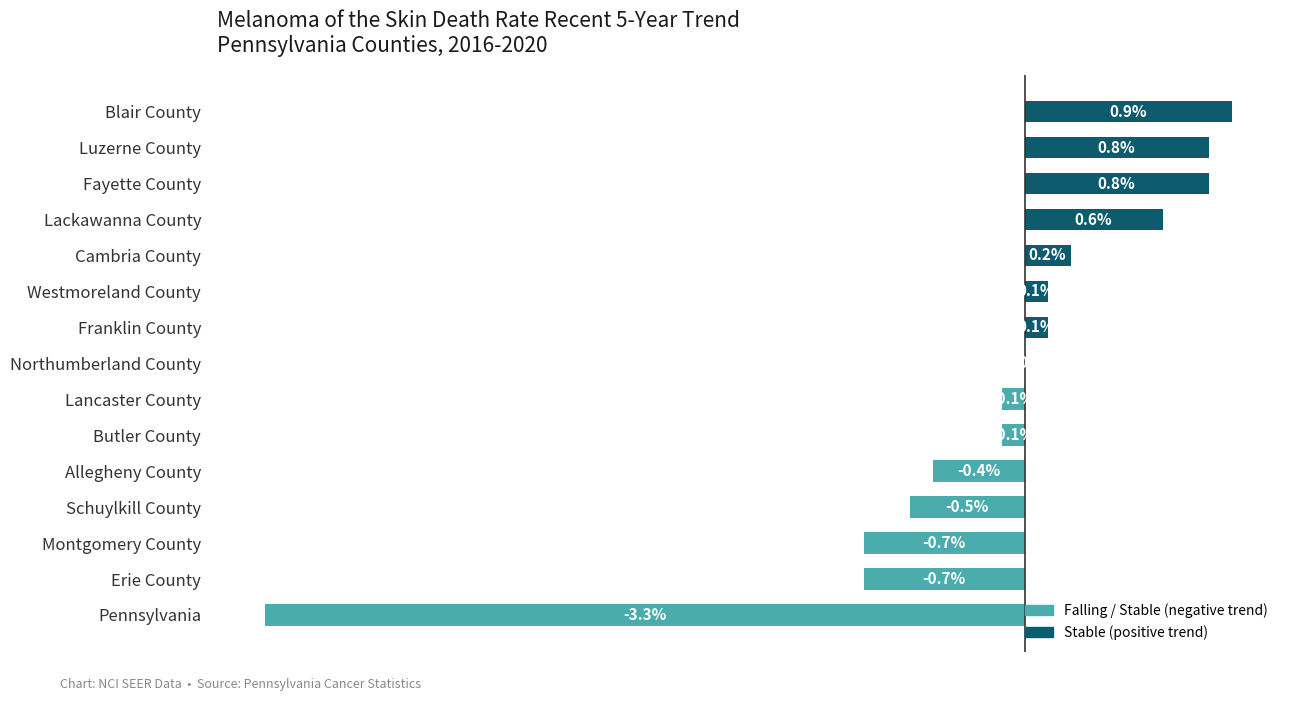

Which label corresponds to the largest value in the chart?

Blair County